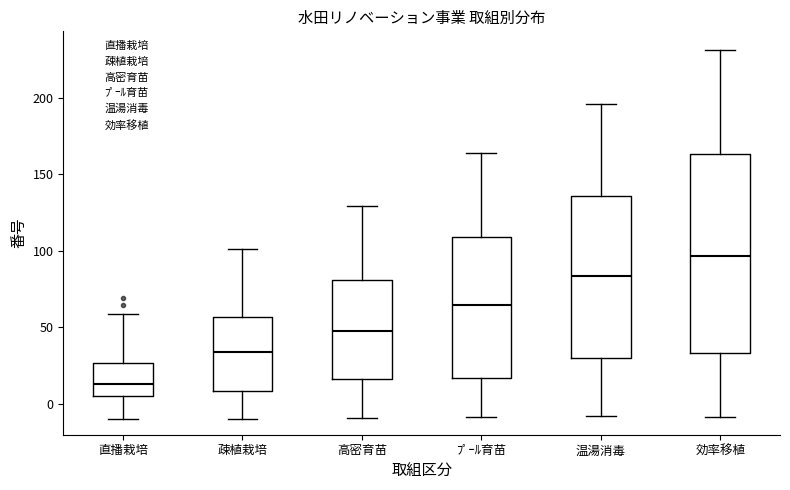

Where does the upper whisker of the box for 高密育苗 end on the y-axis? The values are not printed on the chart, so give them approximately, as read against the axis.

130